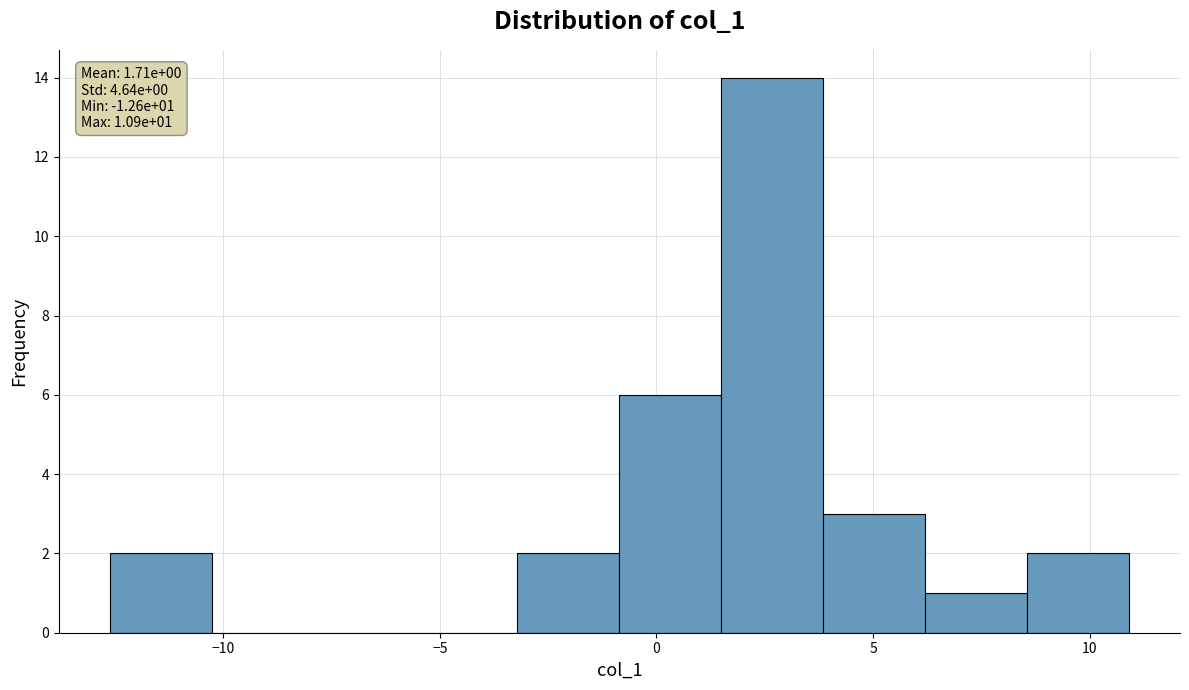

Over which range of the x-axis is the bar tallest?

1.5 to 4.0